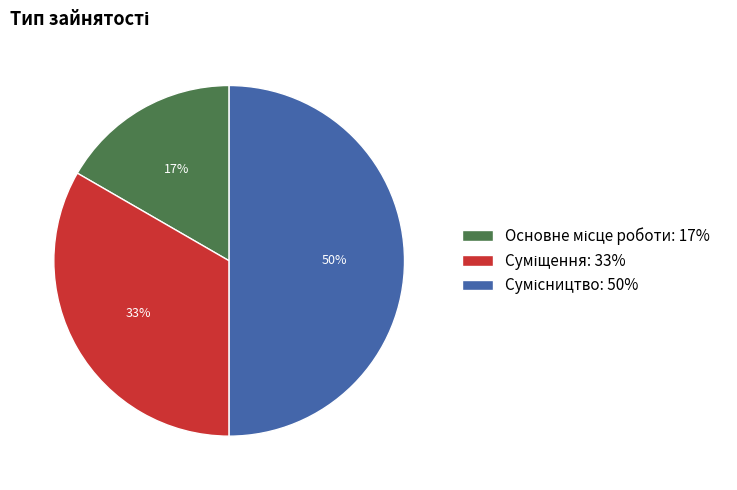

To the nearest percent, what is the difference between the largest and smallest slice percentages?

33%